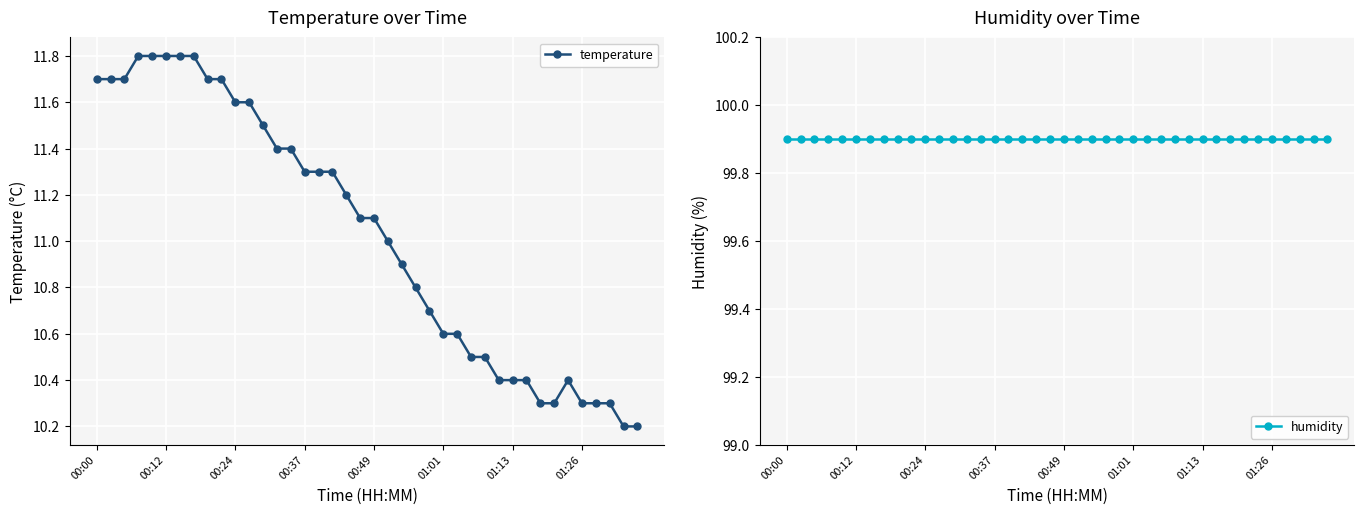

What is the average value of the temperature series?

11.0